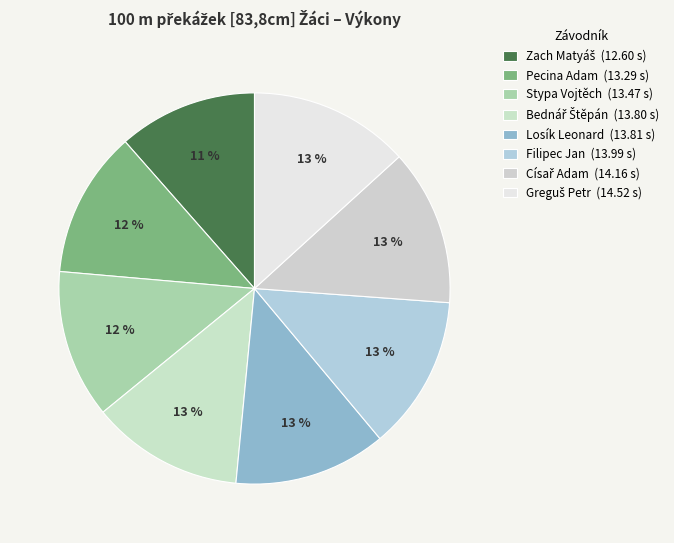

How many slices are in this pie chart?

8